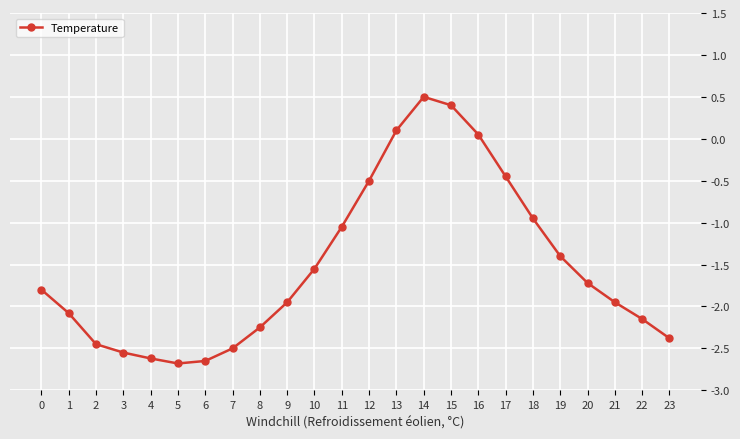

True or false: the data has more than 2 interior local peaks.

False